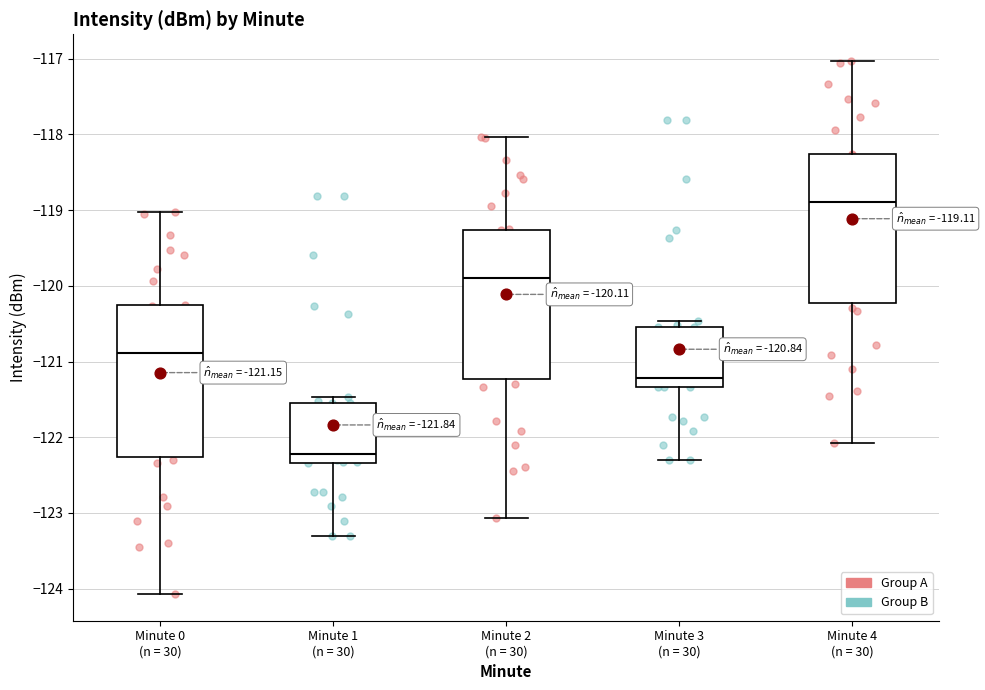

Which box has the lowest median line?

Minute 1 (n = 30)